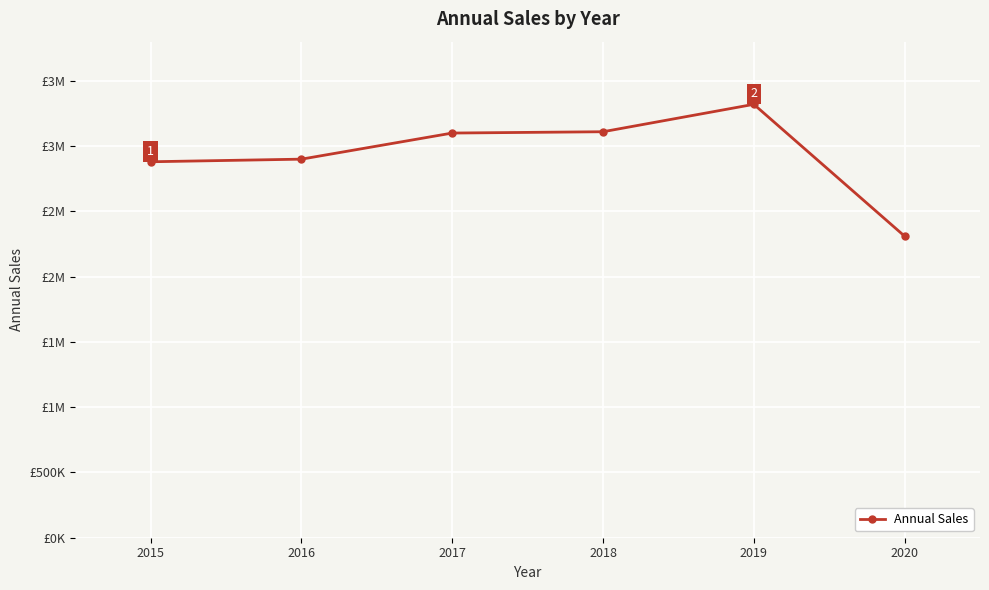

What is the difference between the second highest and minimum values?

800000